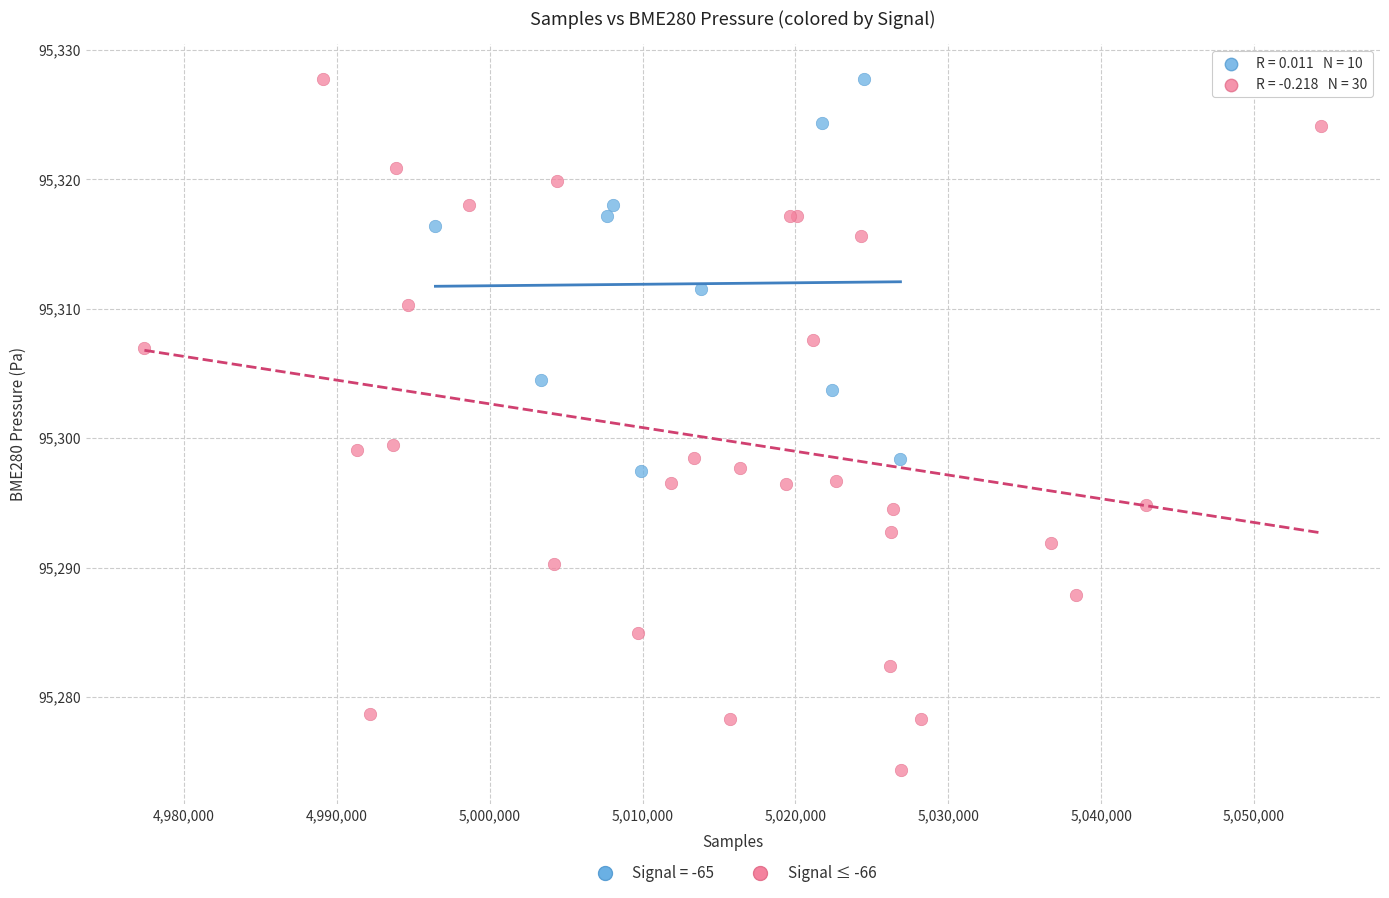

Which series has the largest Y range (max minus min)?

Signal ≤ -66